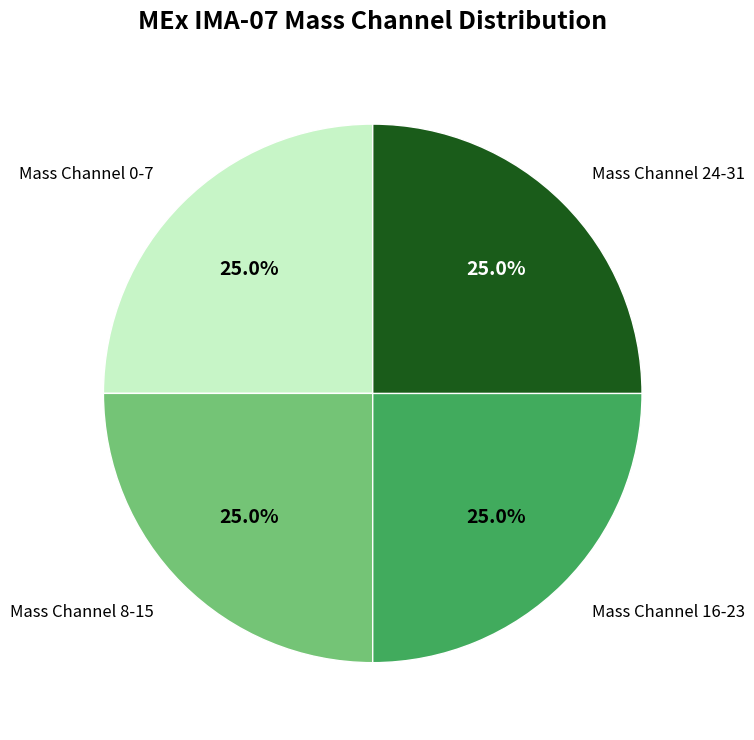

Does any single category account for the majority?

No